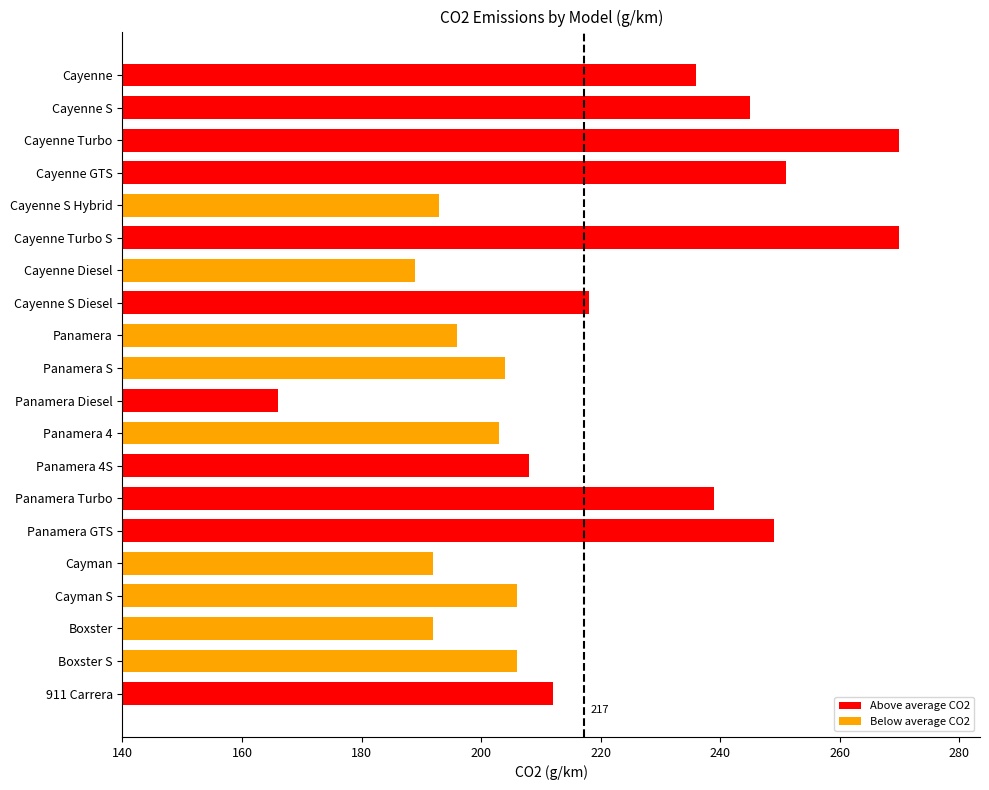

What is the average value?

217